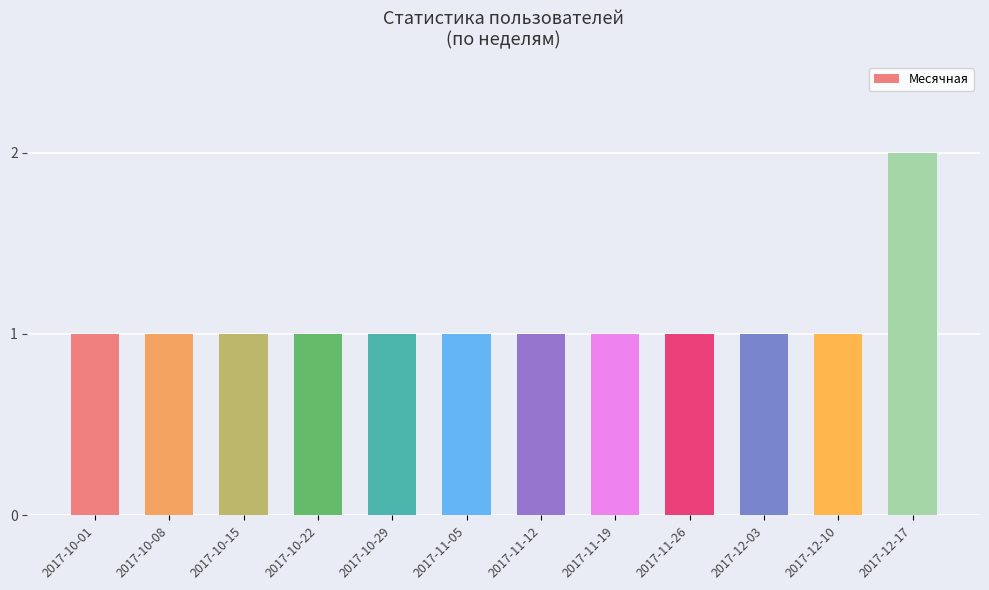

Which has a higher value, 2017-11-19 or 2017-12-17?

2017-12-17